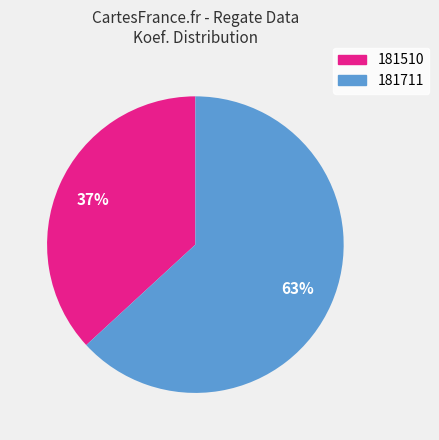

Does any single category account for the majority?

Yes